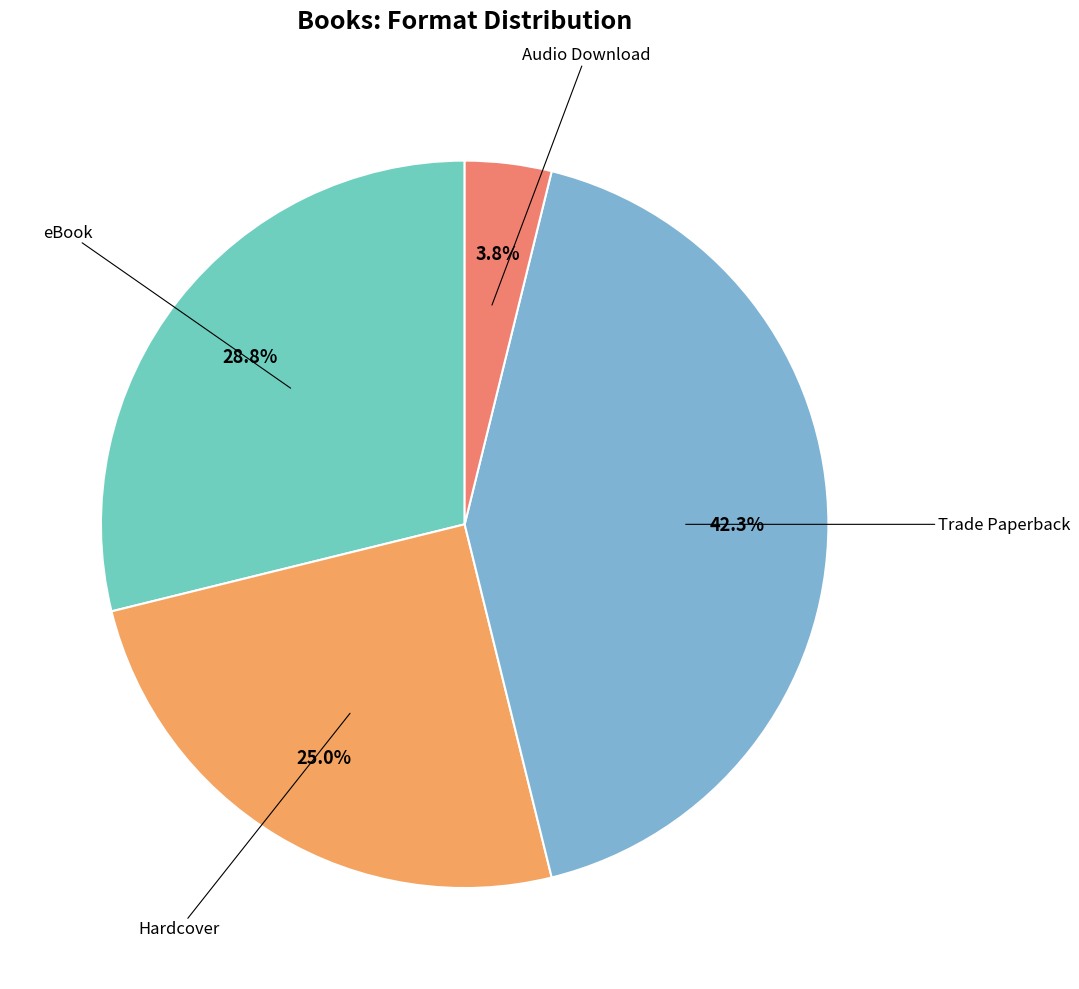

Is there any slice that represents more than half of the pie?

No